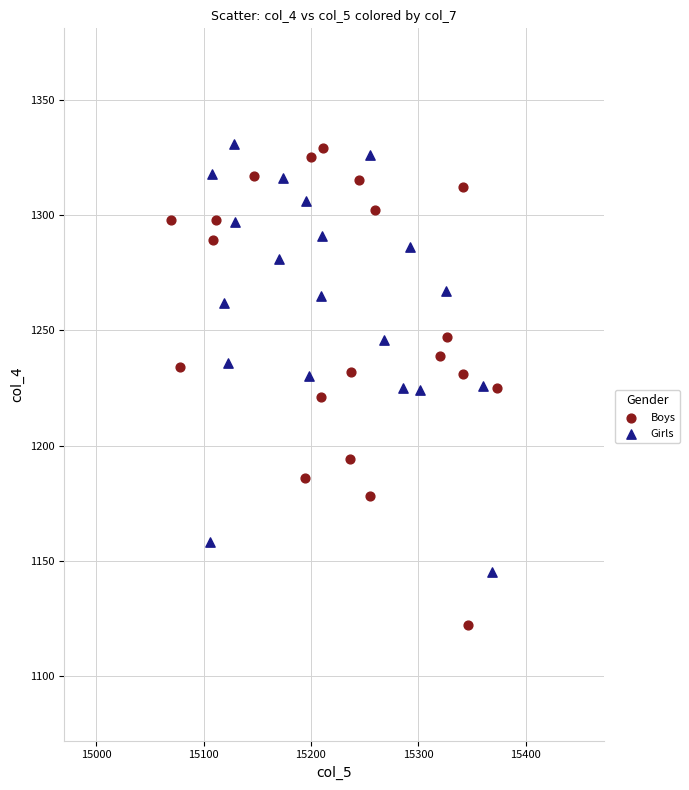

Which series has the widest spread of Y values?

Boys